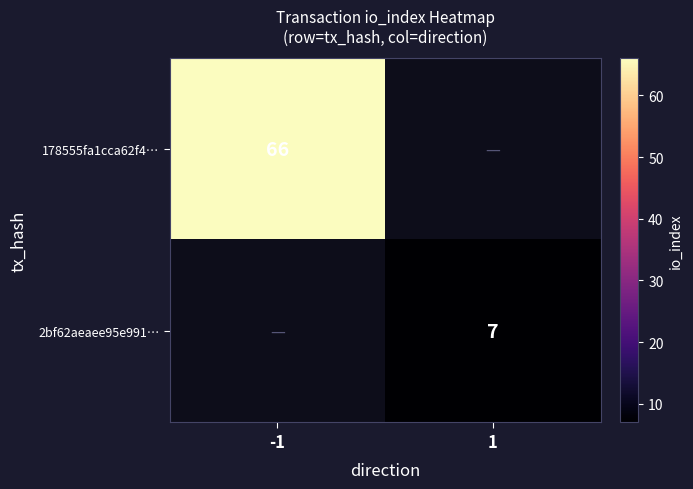

The value of 178555fa1cca62f4… at -1 is 14. True or false?

False